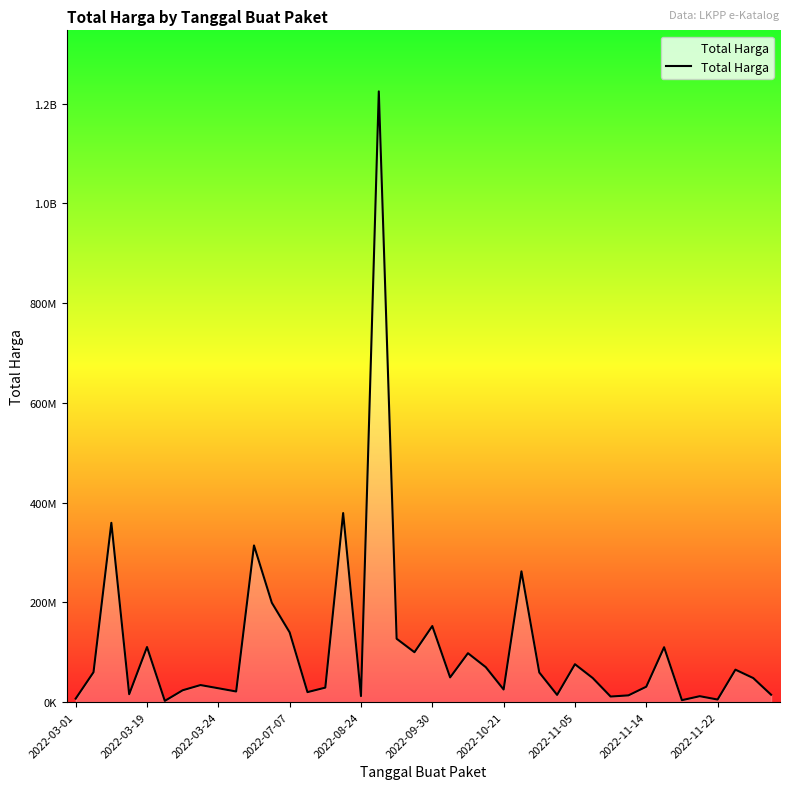

Is this an area chart (filled region under the line)?

Yes